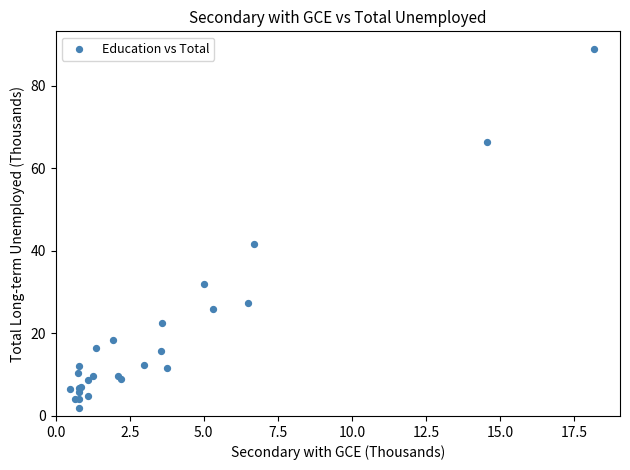

What Y value in the scatter plot is closest to 45?

41.6